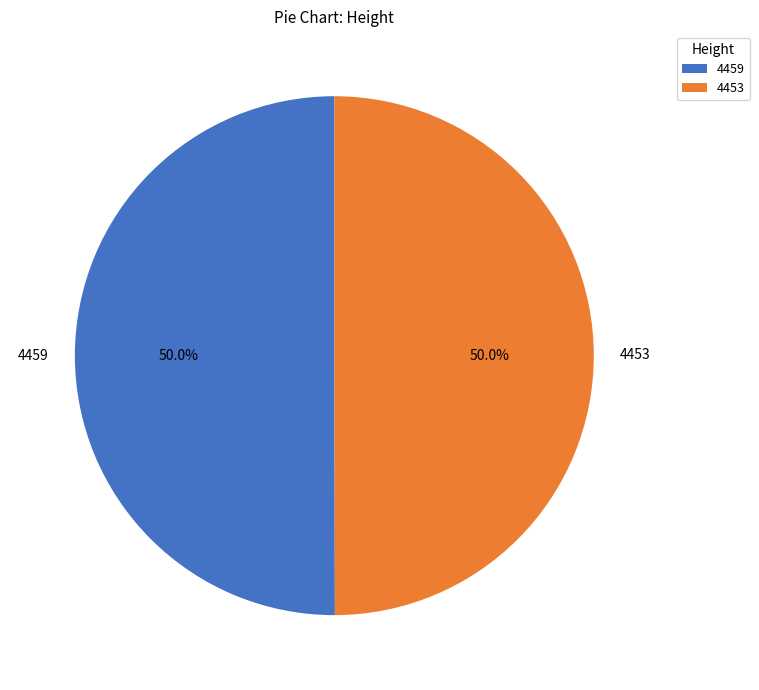

How many segments does this pie chart have?

2